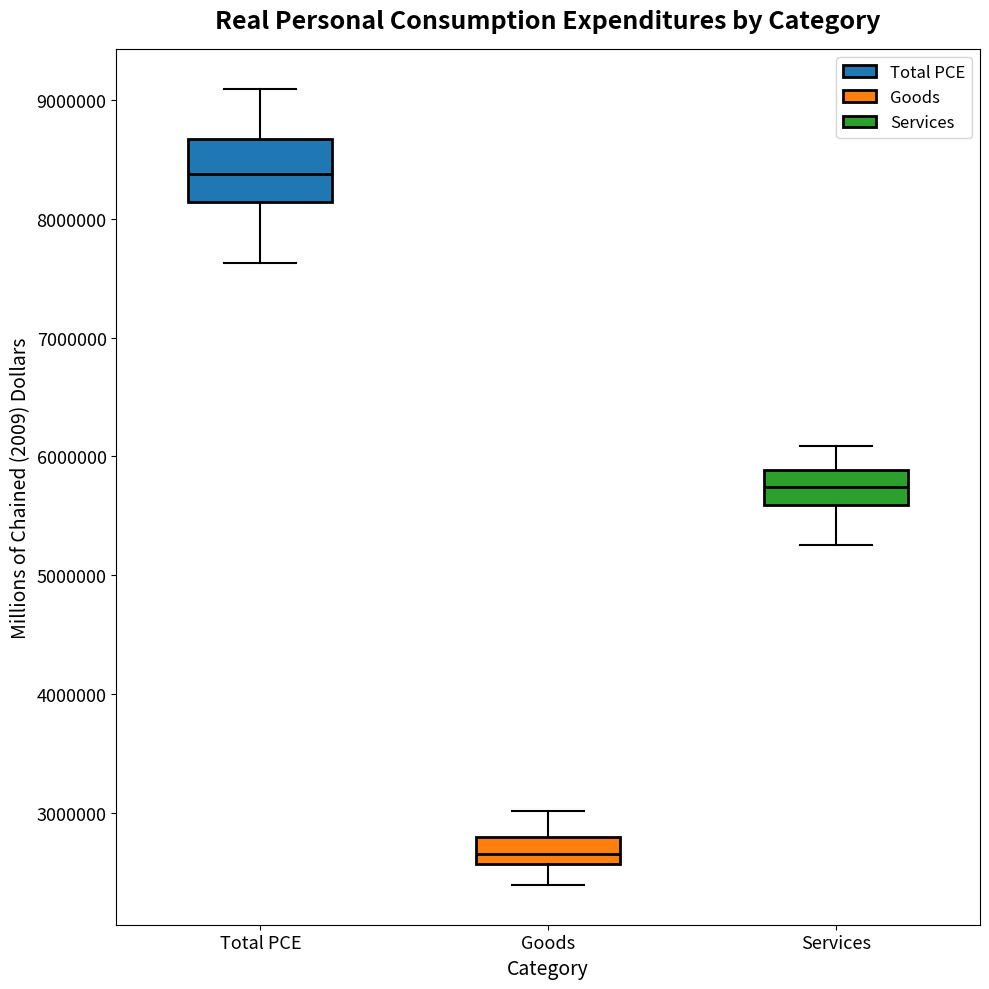

Which box's median line is the highest?

Total PCE